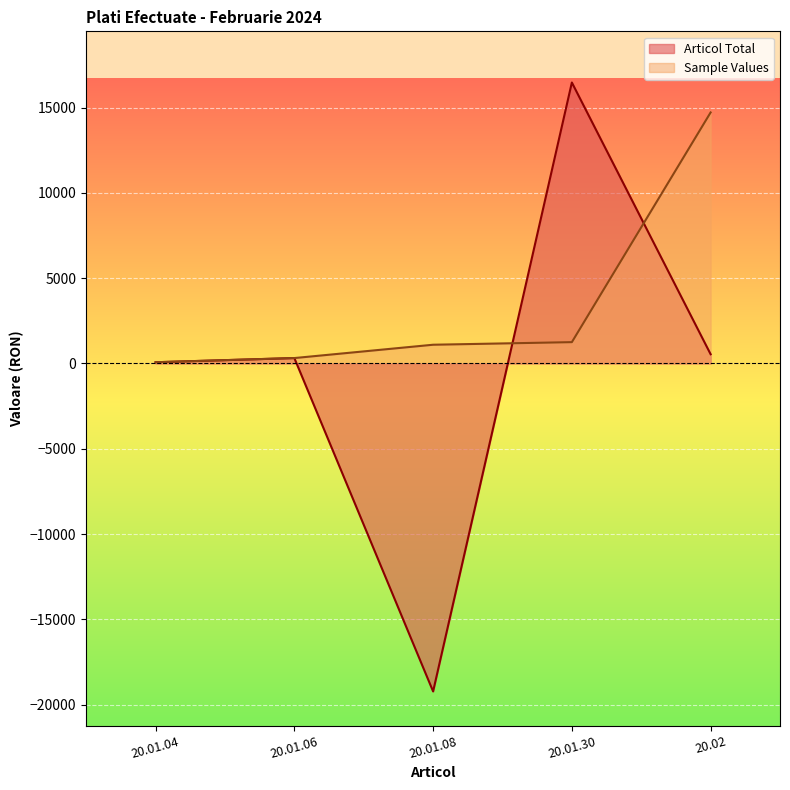

What is the label of the 2nd point from the left?

20.01.06